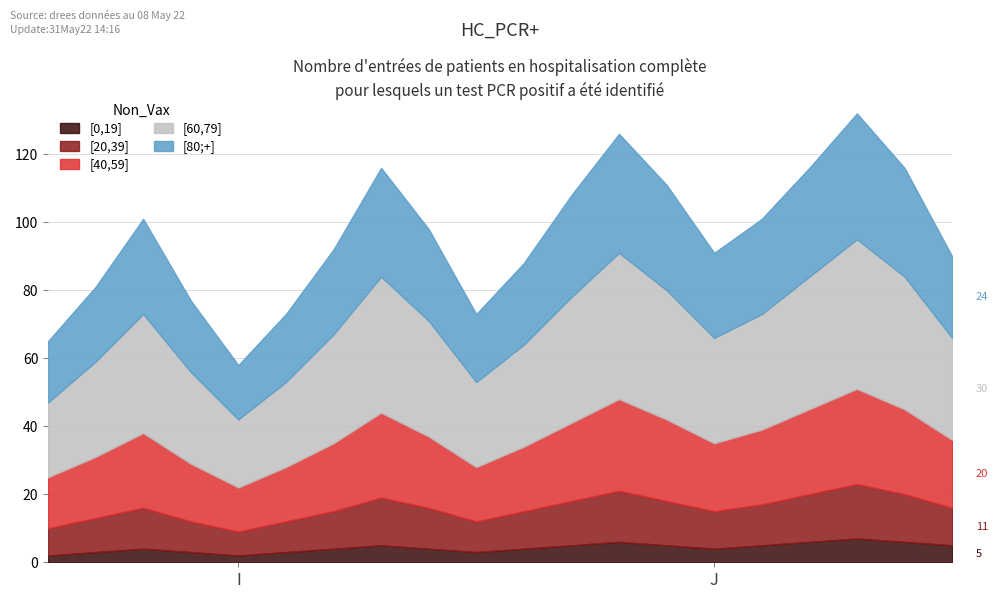

At 7, list the series in order from largest to smallest.

[60,79], [80;+], [40,59], [20,39], [0,19]